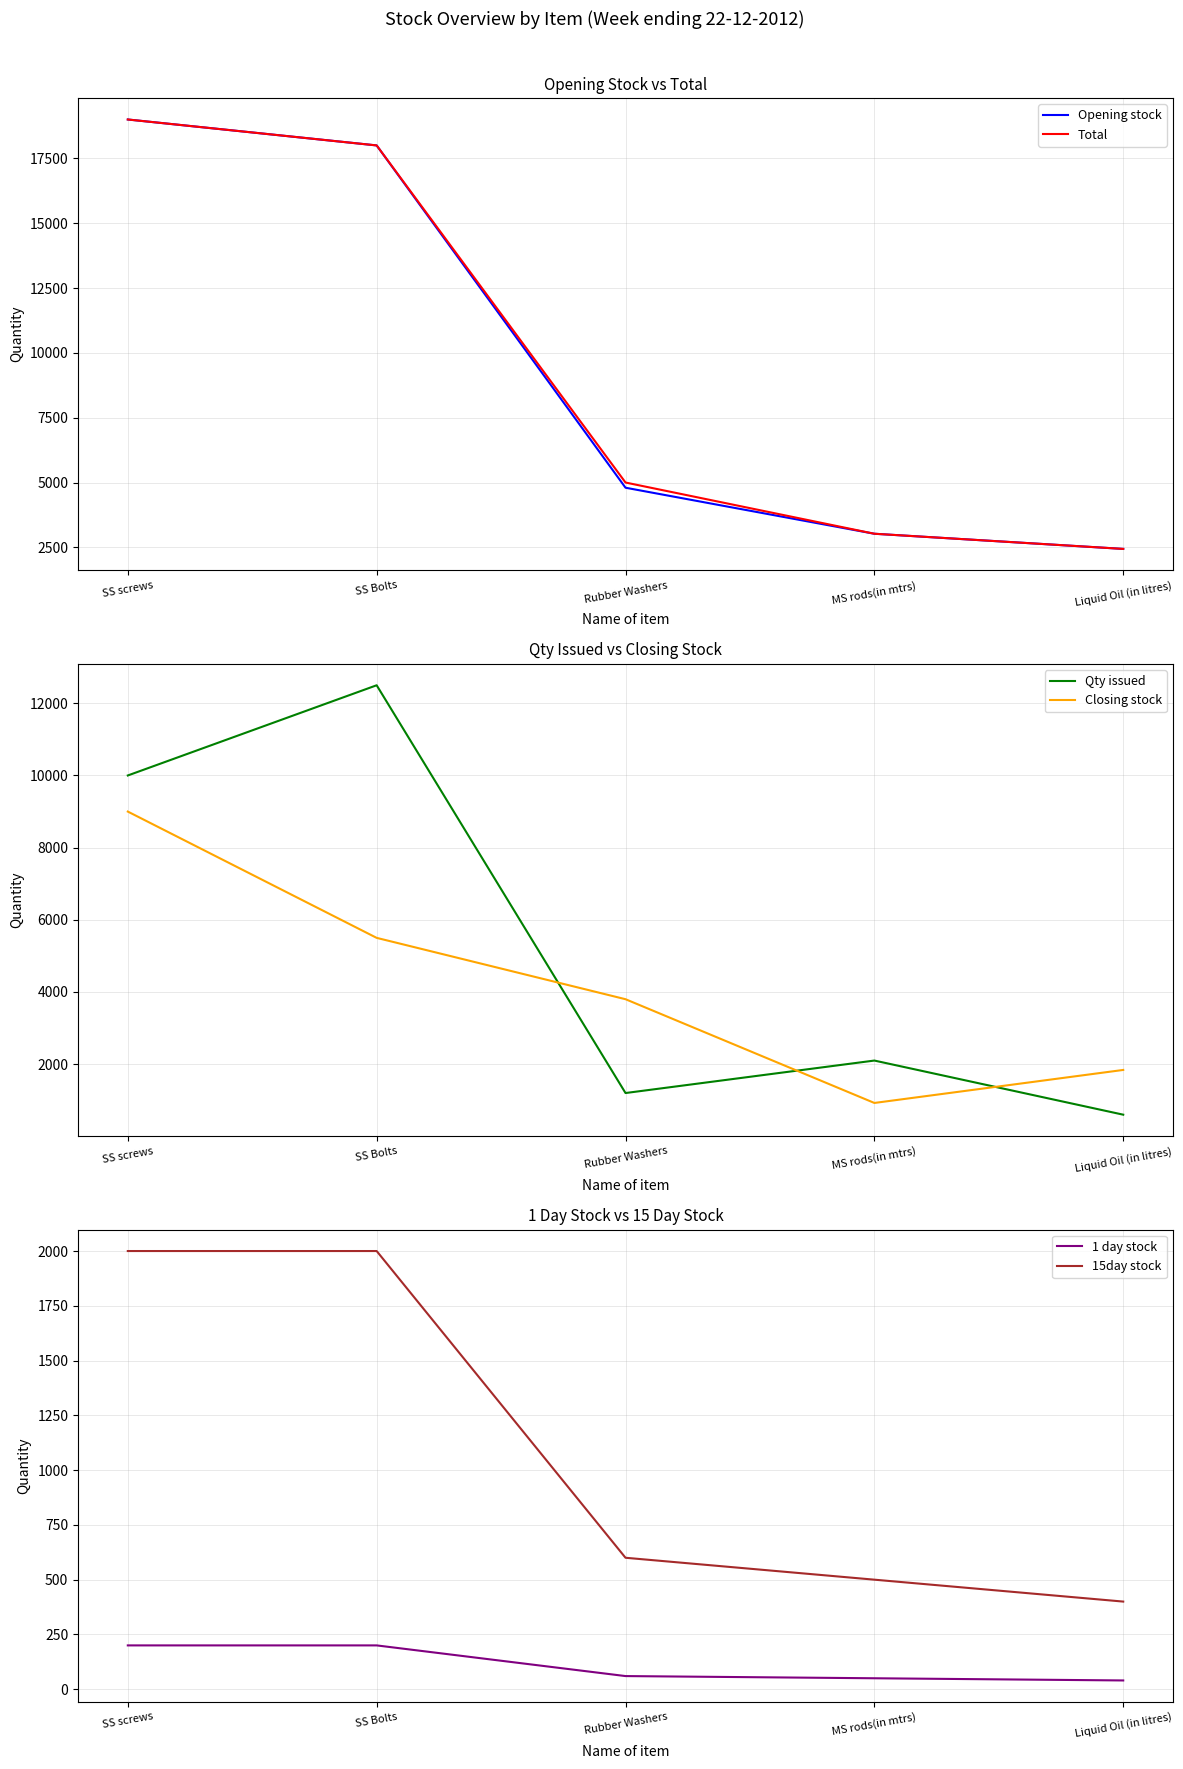

True or false: Closing stock and Total intersect in this chart.

False